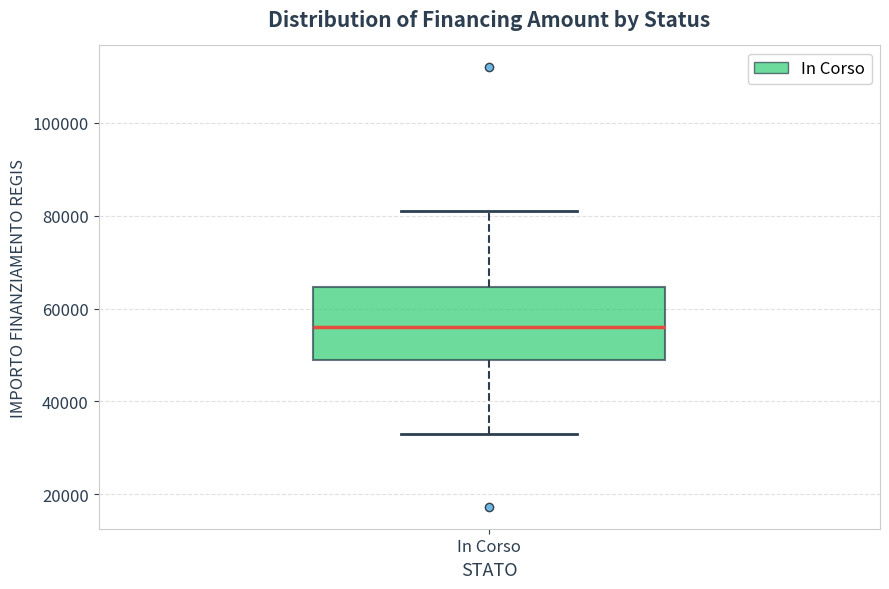

Where does the lower whisker of the box for In Corso end on the y-axis? The values are not printed on the chart, so give them approximately, as read against the axis.

32000